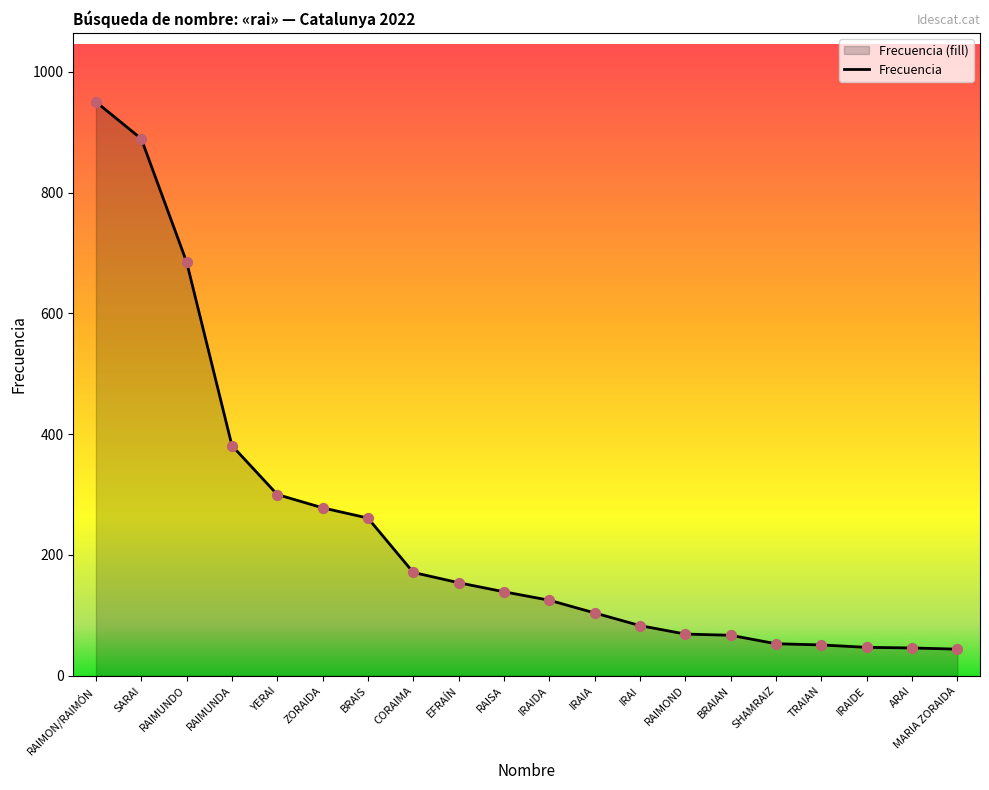

What is the change in value from YERAI to ZORAIDA?

-22